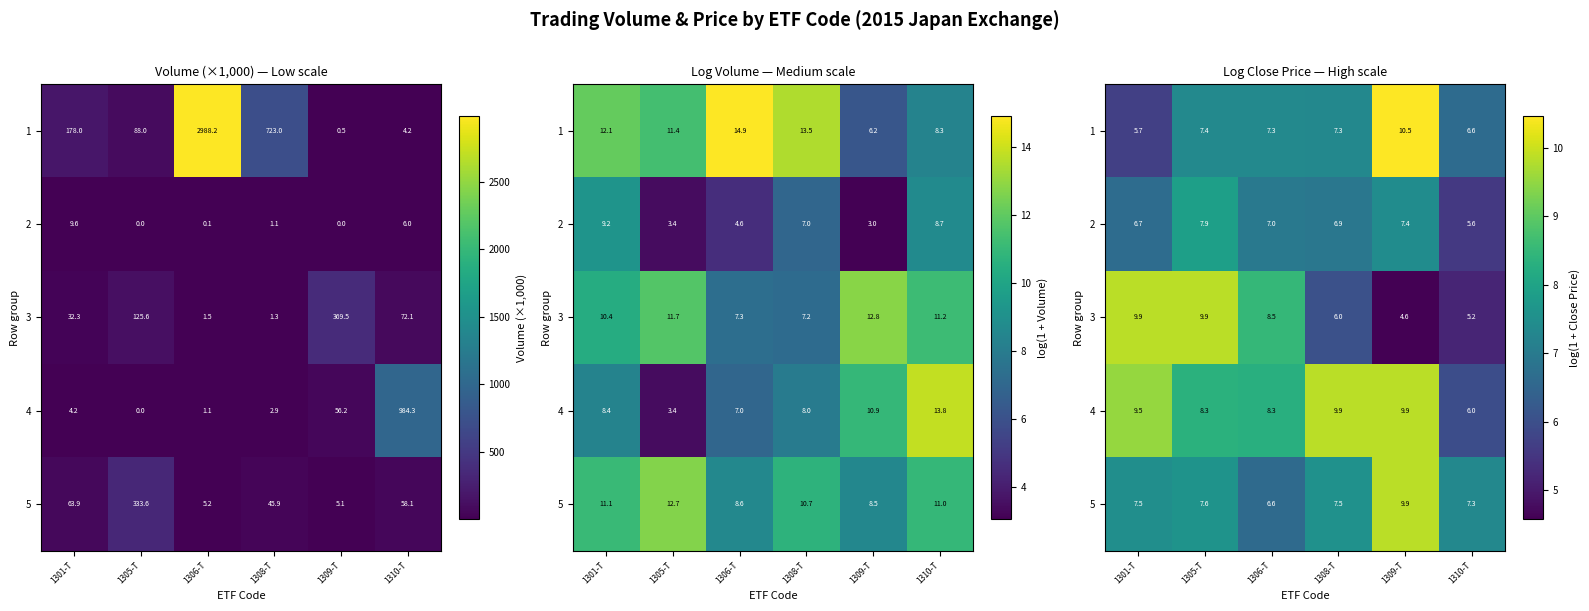

The 3 series shows 5.2 at 1310-T. True or false?

True